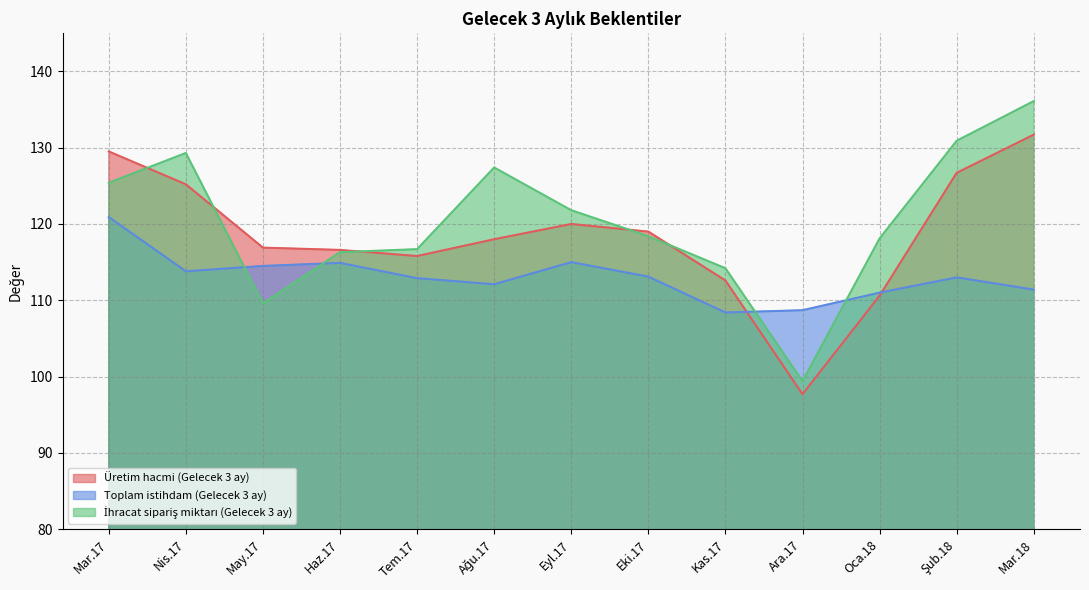

What position from the right is Nis.17?

12